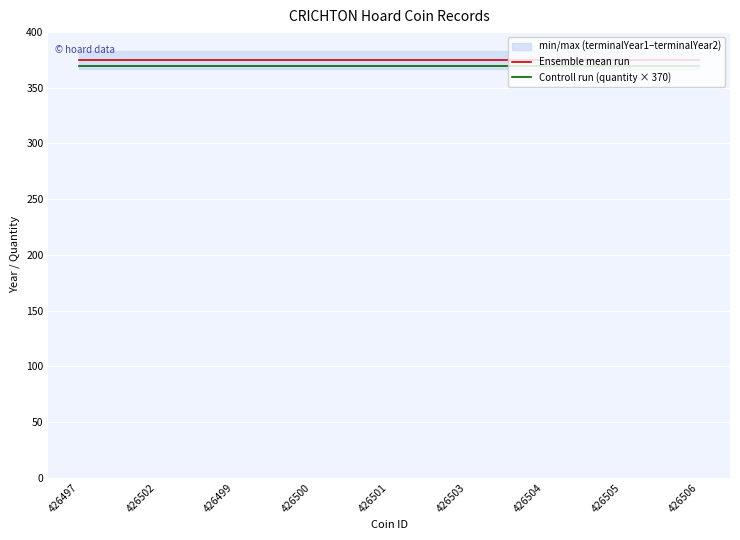

At which category is the sum across all series the highest?

426497